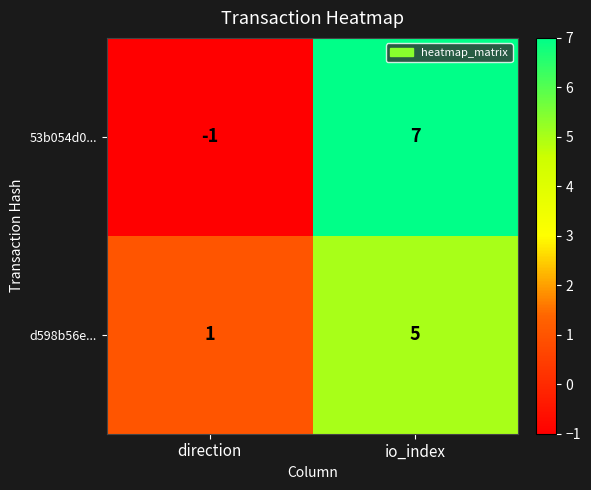

How many positive values does the 53b054d0... series have?

1